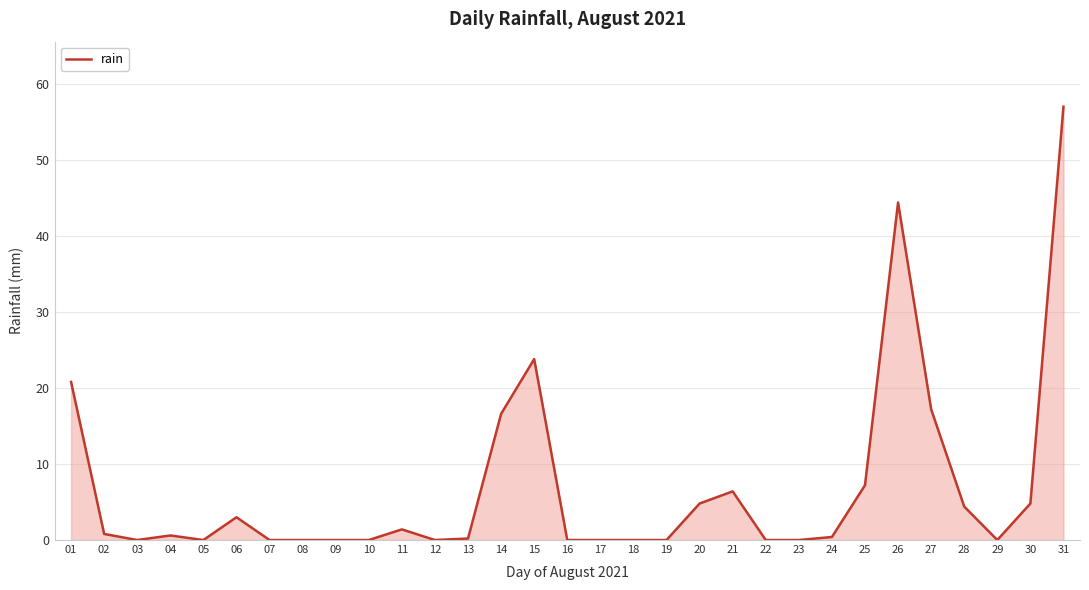

Read the value at 27.

17.2